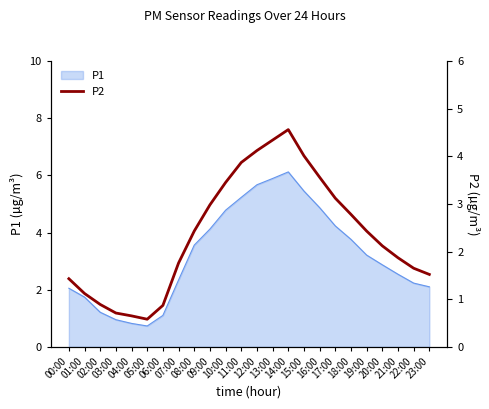

How many categories are shown in the chart?

24